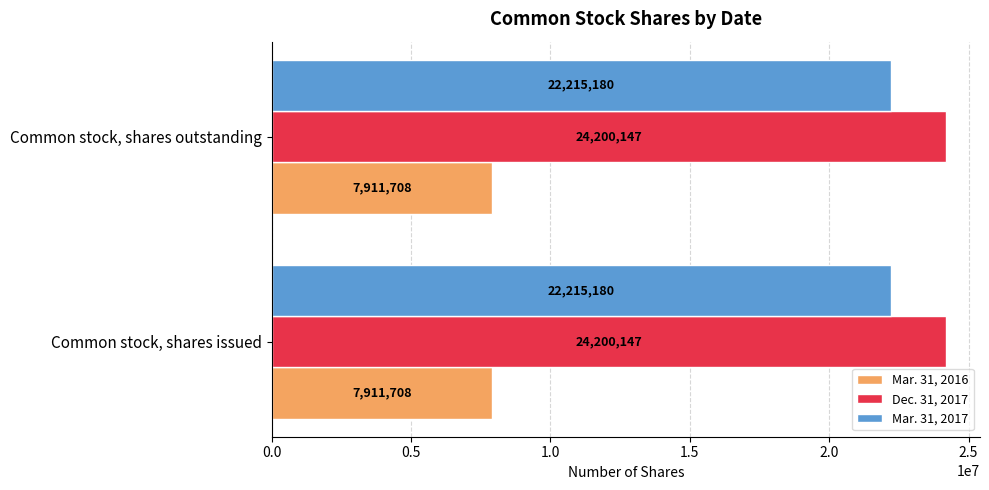

At Common stock, shares issued, list the series in order from smallest to largest.

Mar. 31, 2016, Mar. 31, 2017, Dec. 31, 2017